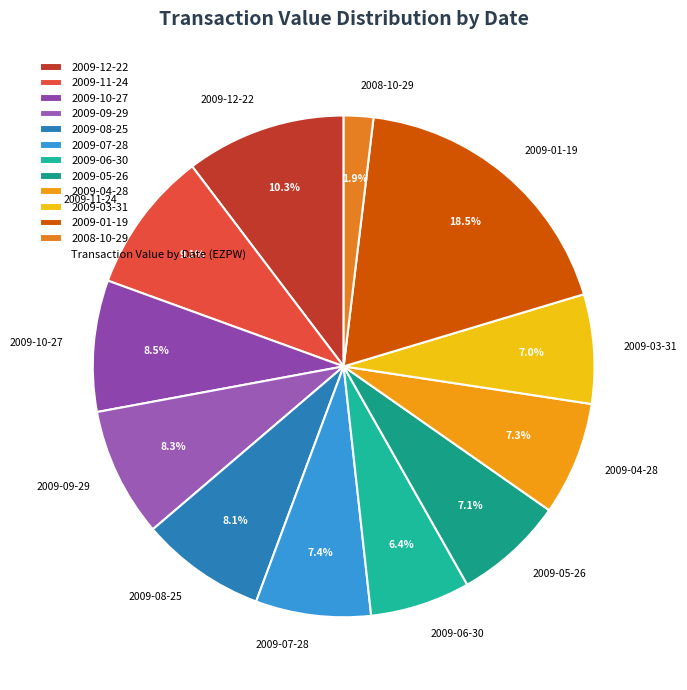

Which slice is the smallest?

2008-10-29